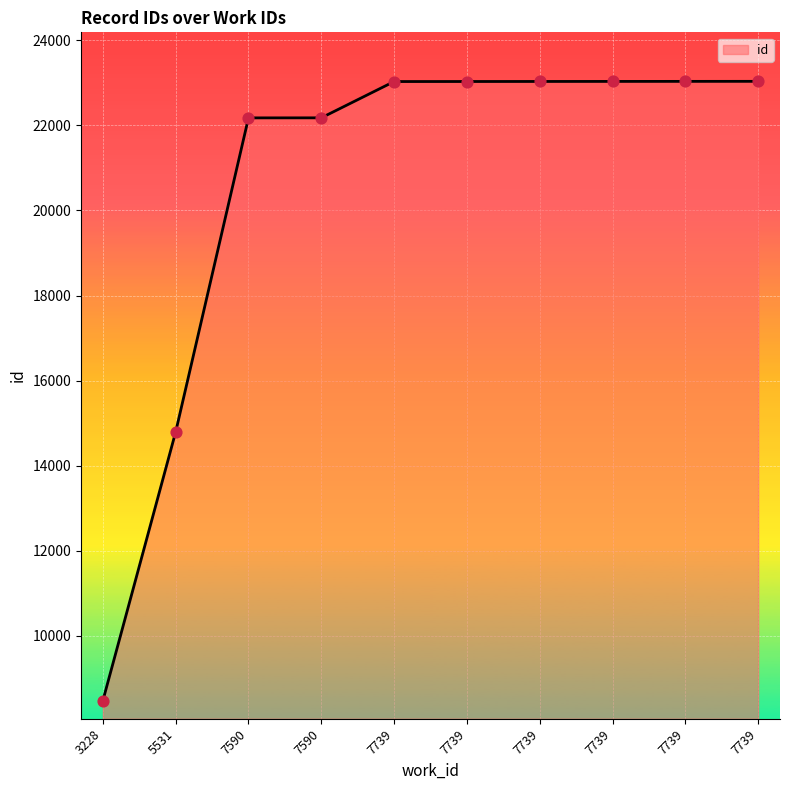

What is the ratio of the value at 7590 to the value at 7590?

1.0